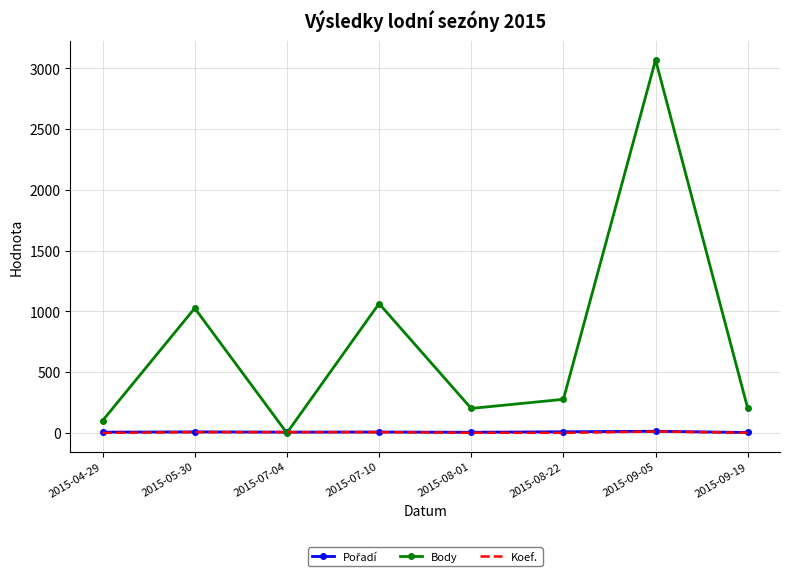

The value of Body at 2015-08-22 is 420. True or false?

False